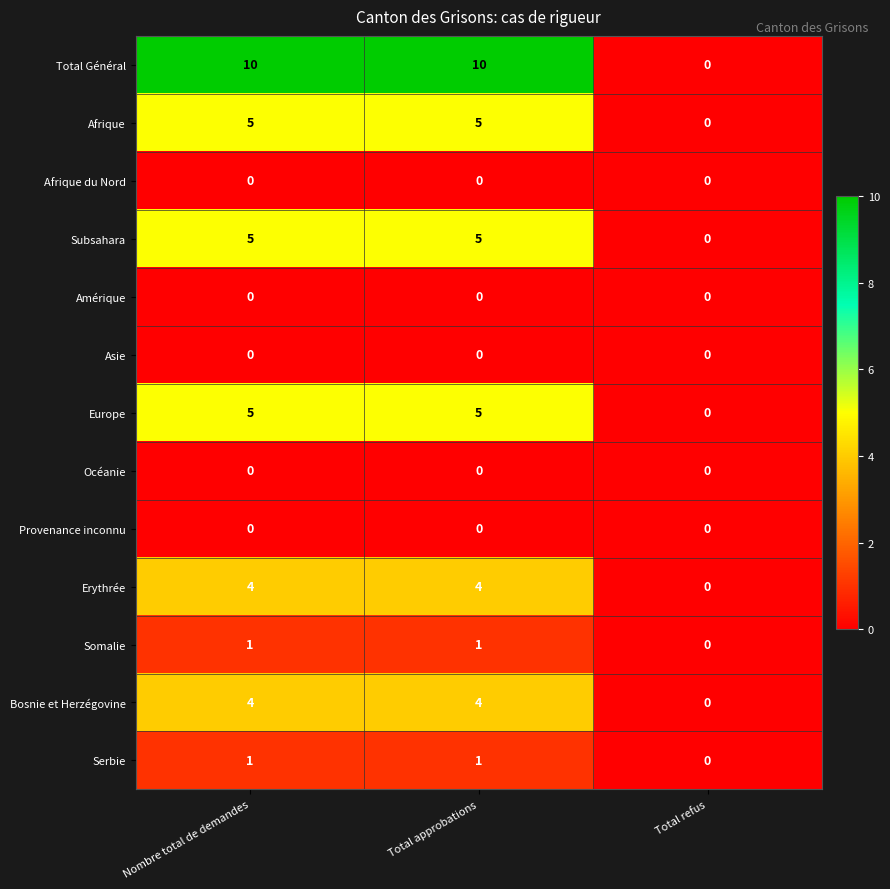

What is the maximum value shown in the chart?

10